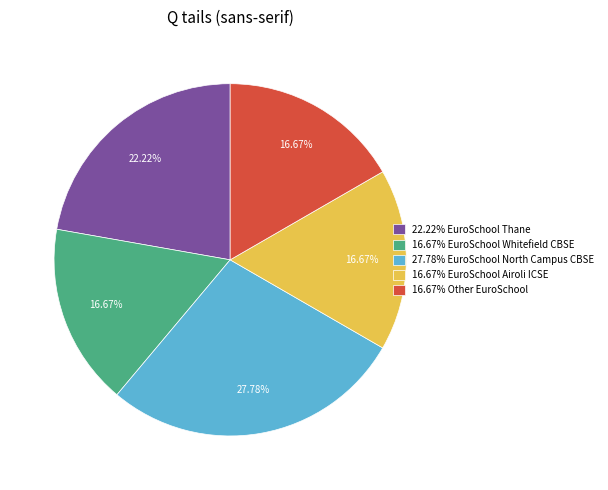

Which has a higher value, 22.22% EuroSchool Thane or 16.67% Other EuroSchool?

22.22% EuroSchool Thane